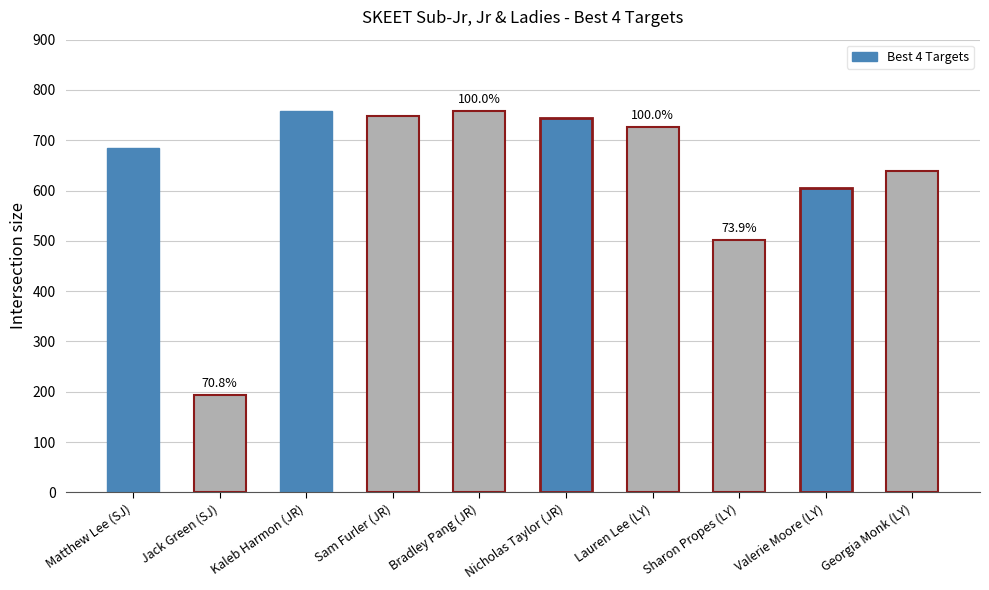

What is the value of the 2nd bar from the left?

194